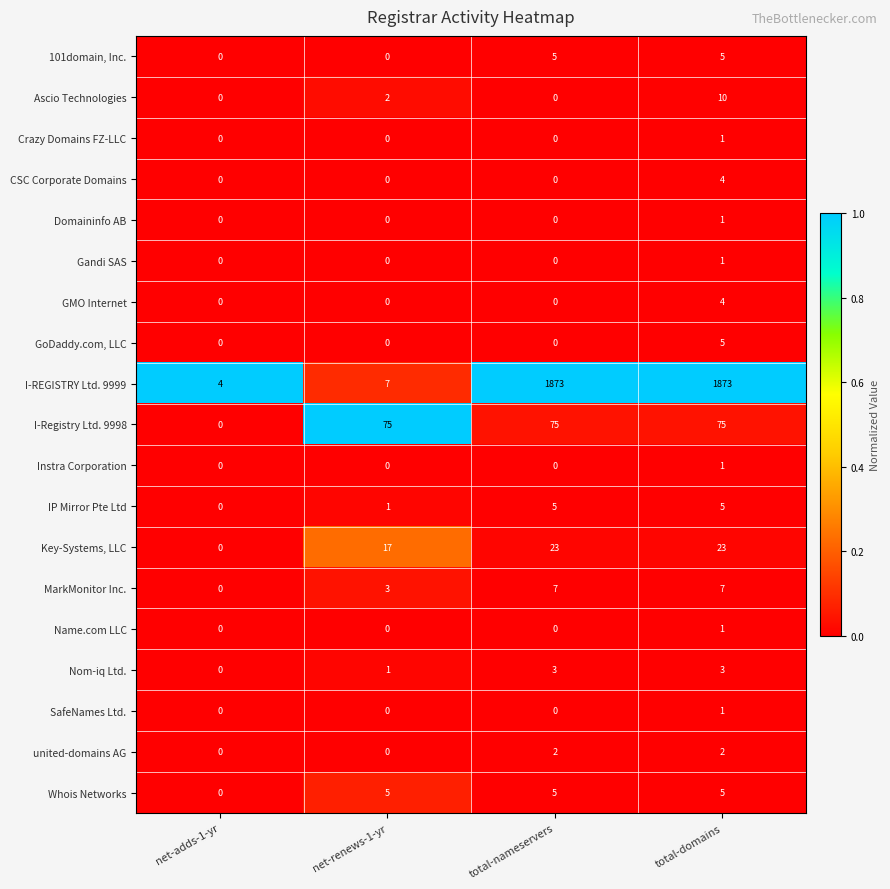

Is it true that Crazy Domains FZ-LLC equals 0 at total-nameservers?

True